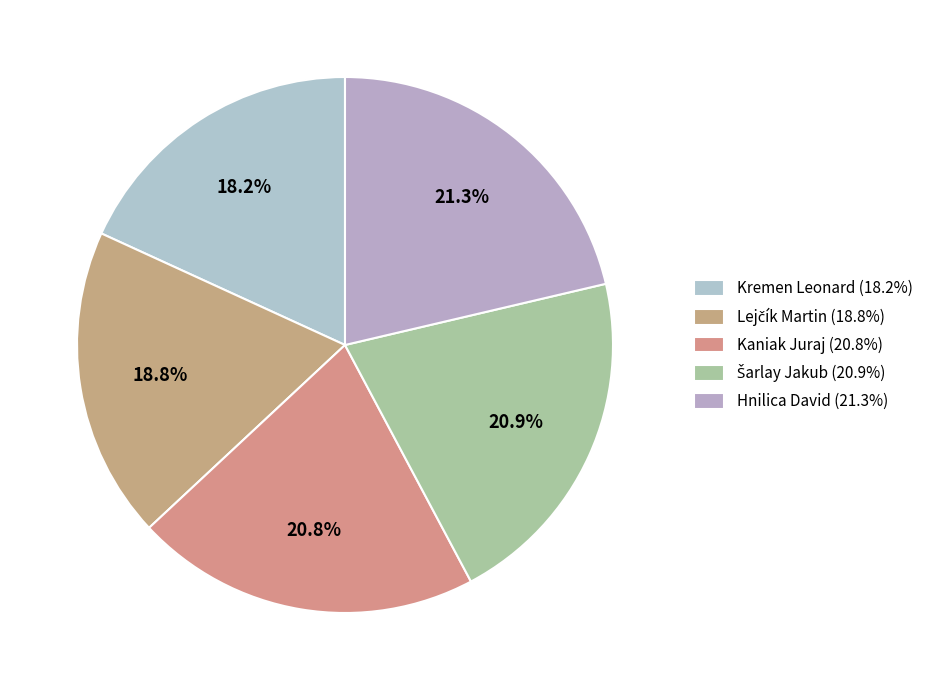

Rank the categories by value from lowest to highest.

Kremen Leonard, Lejčík Martin, Kaniak Juraj, Šarlay Jakub, Hnilica David